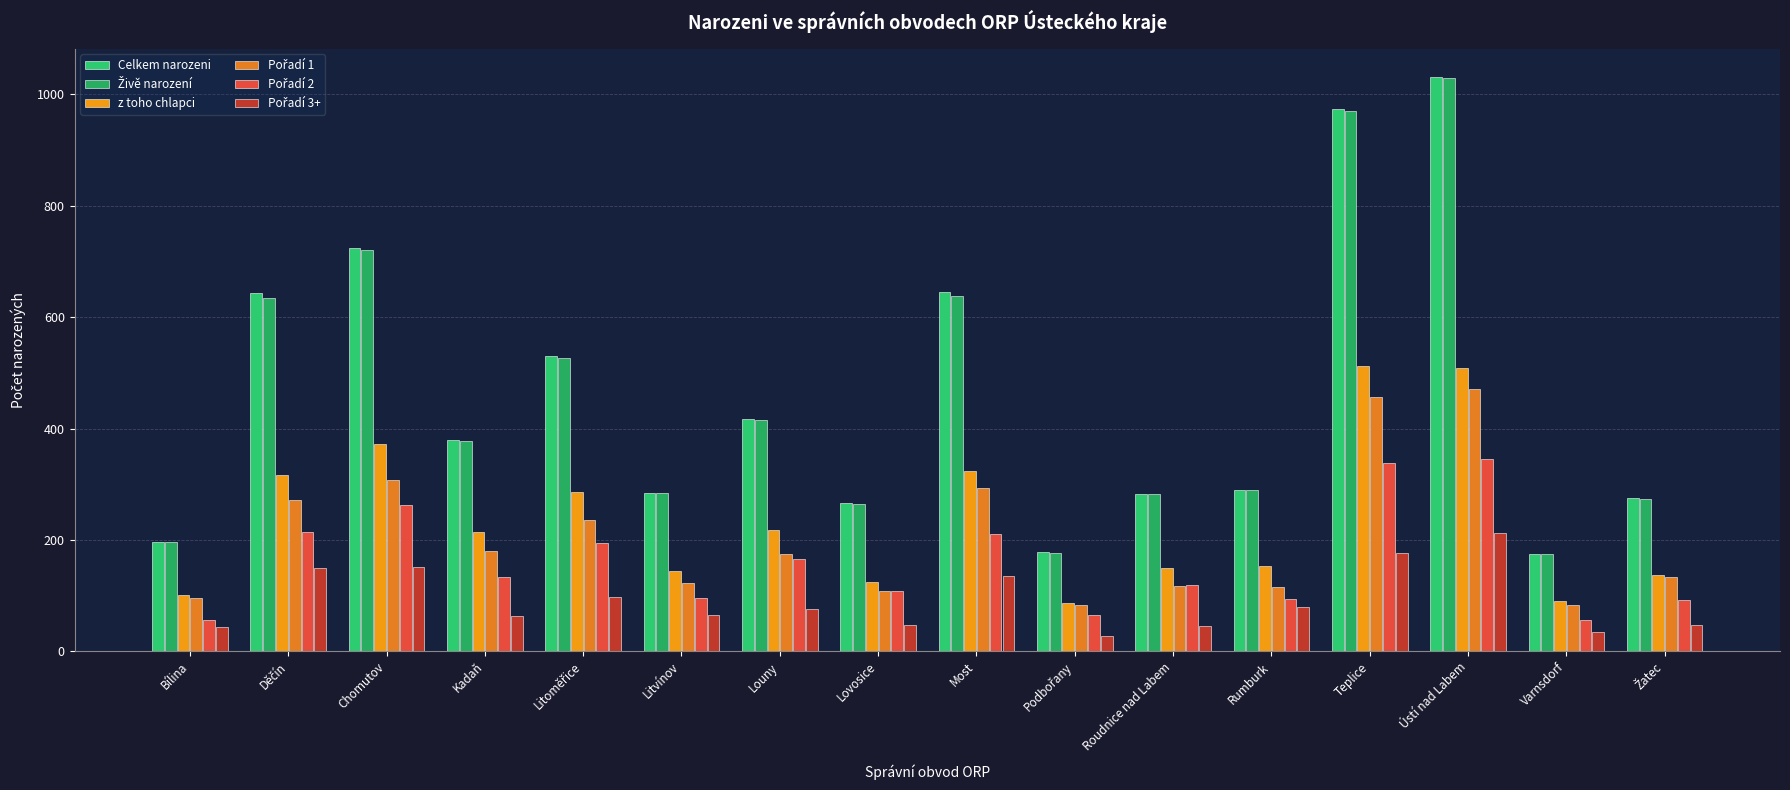

How many bars are there in total?

96